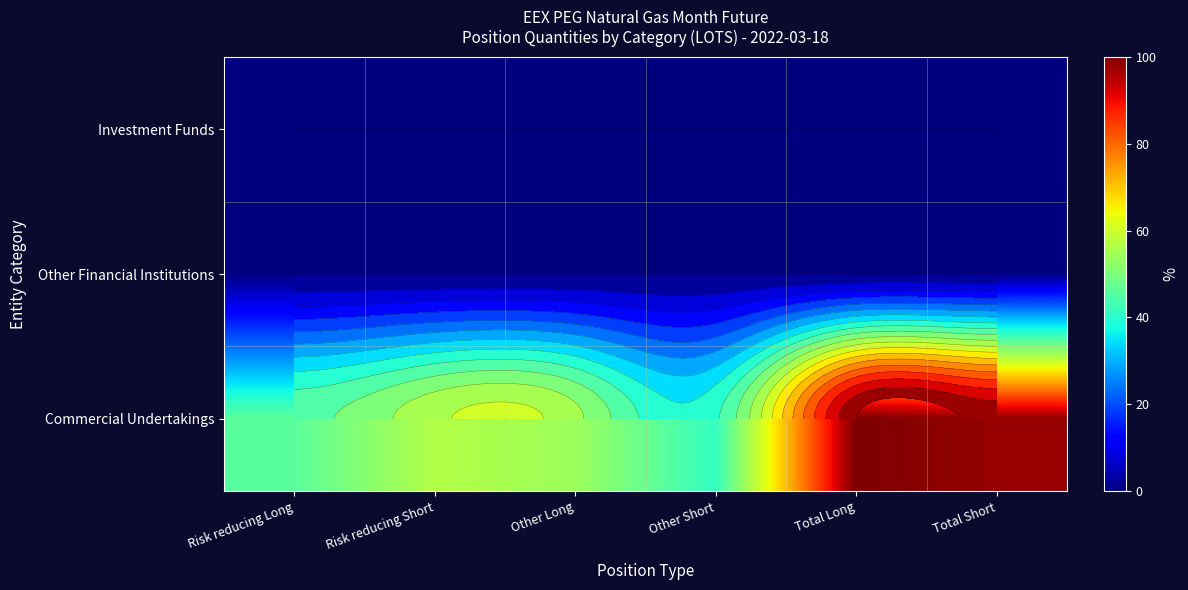

What is the spread (max minus min) of values at Risk reducing Long?

45.9